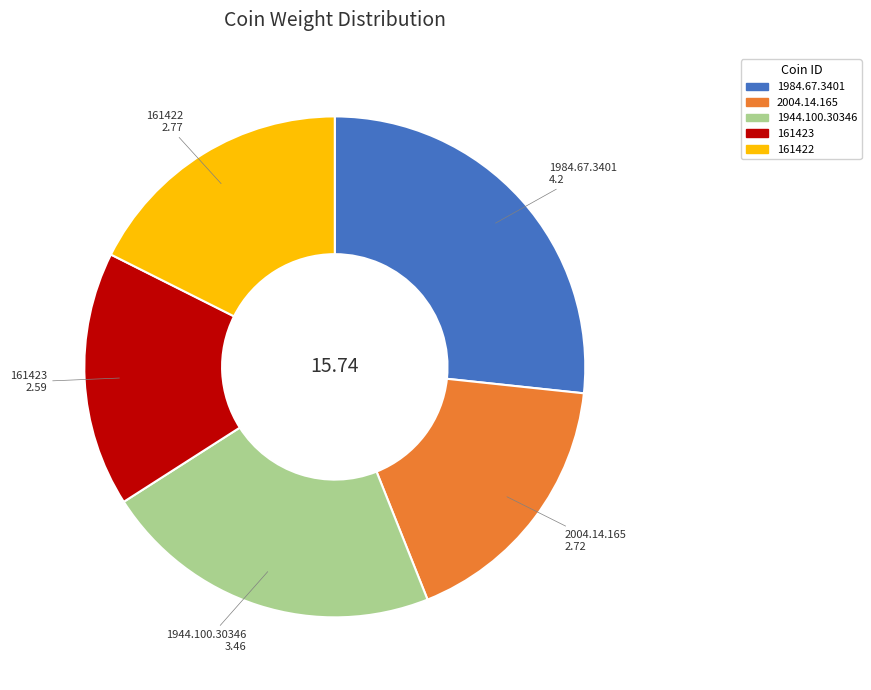

Does any single category account for the majority?

No